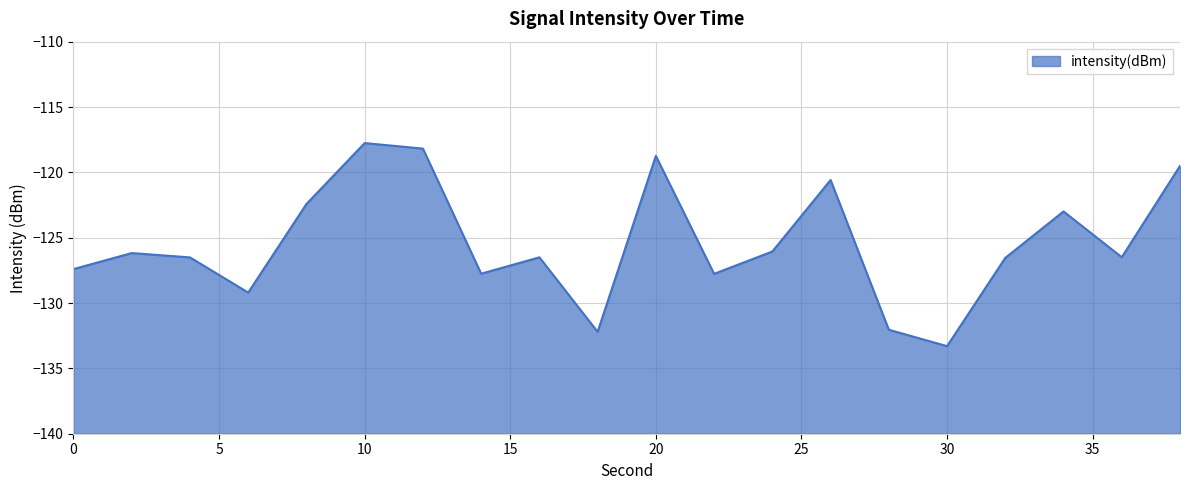

What is the change in value from 18 to 22?

+4.4